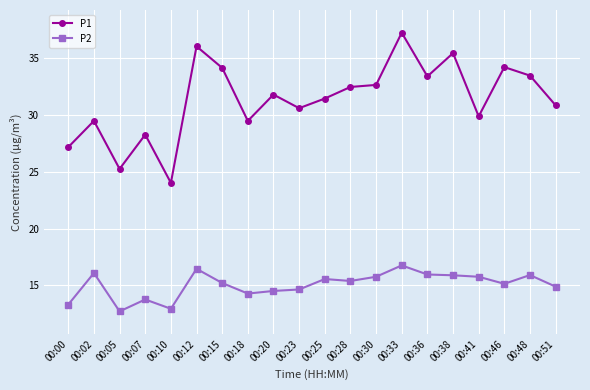

List the series in order of their peak value, lowest first.

P2, P1